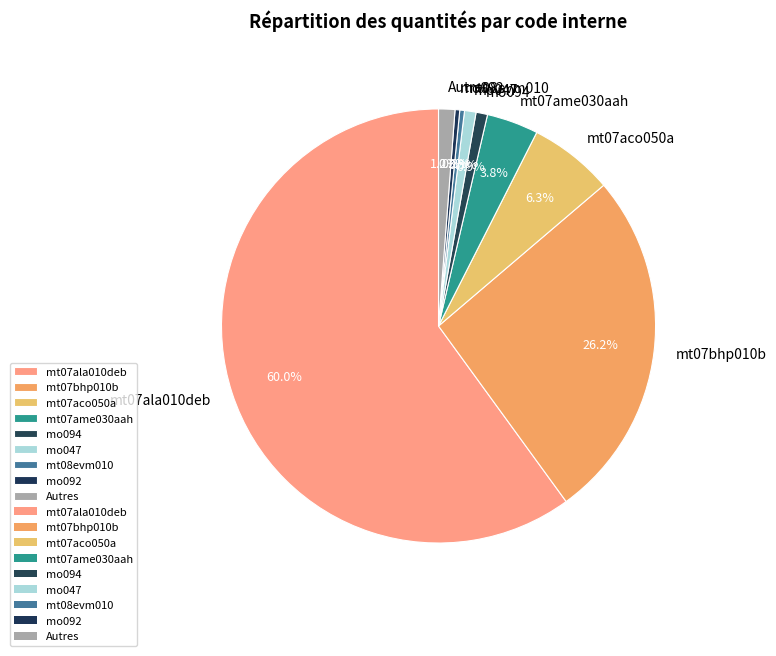

Which slice represents more than half of the pie?

mt07ala010deb